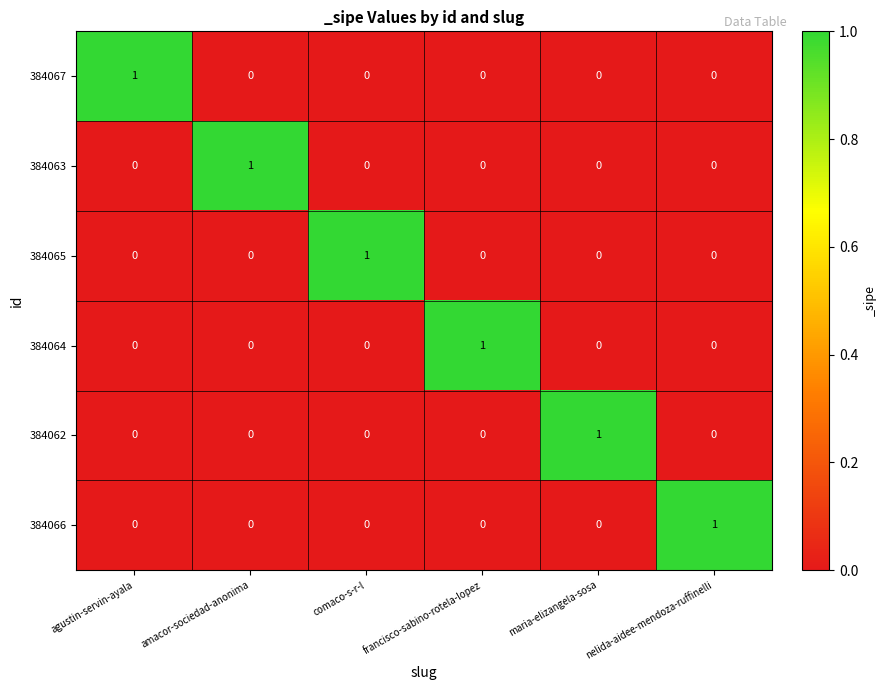

Which category has the highest value in the 384066 series?

nelida-aidee-mendoza-ruffinelli